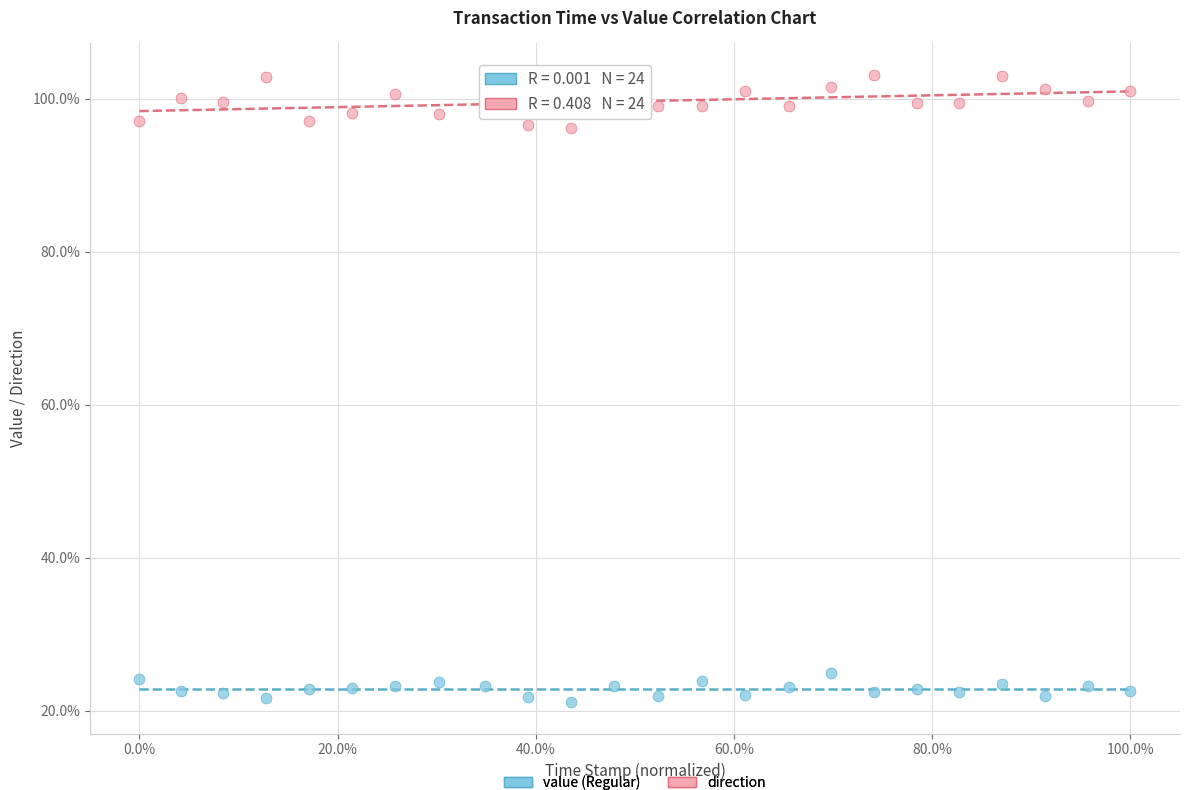

Which series has the largest Y range (max minus min)?

direction